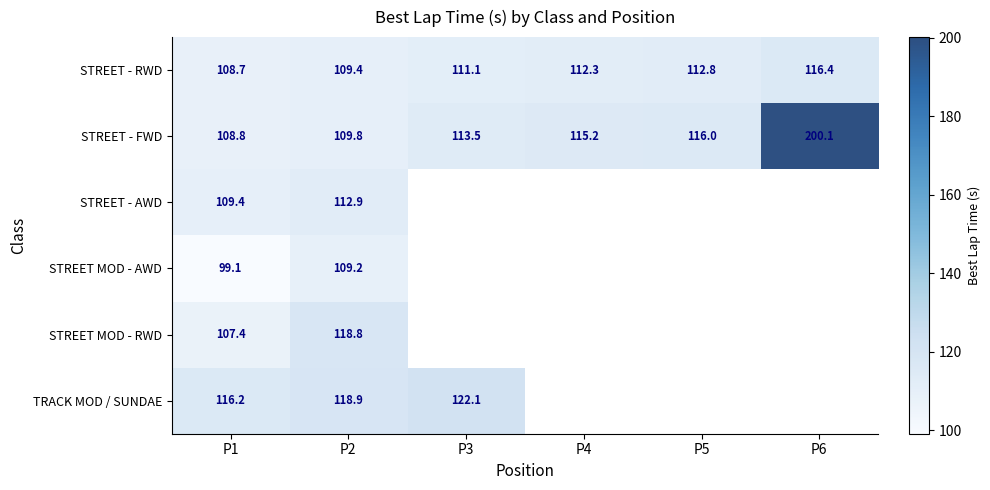

List the labels in order of STREET - RWD value, smallest first.

P1, P2, P3, P4, P5, P6